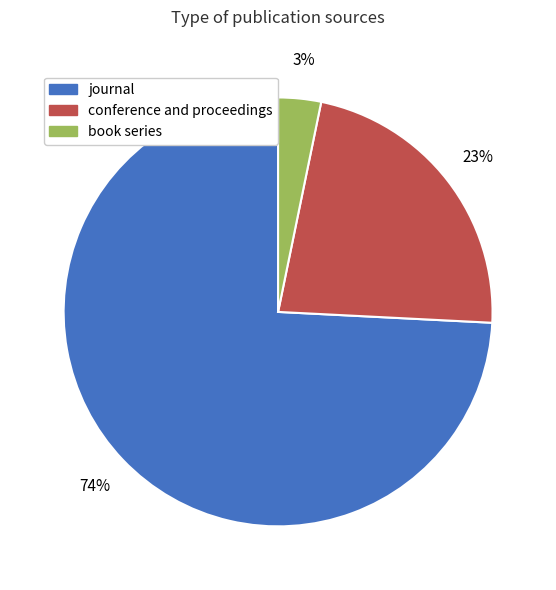

Count the number of slices in the pie.

3